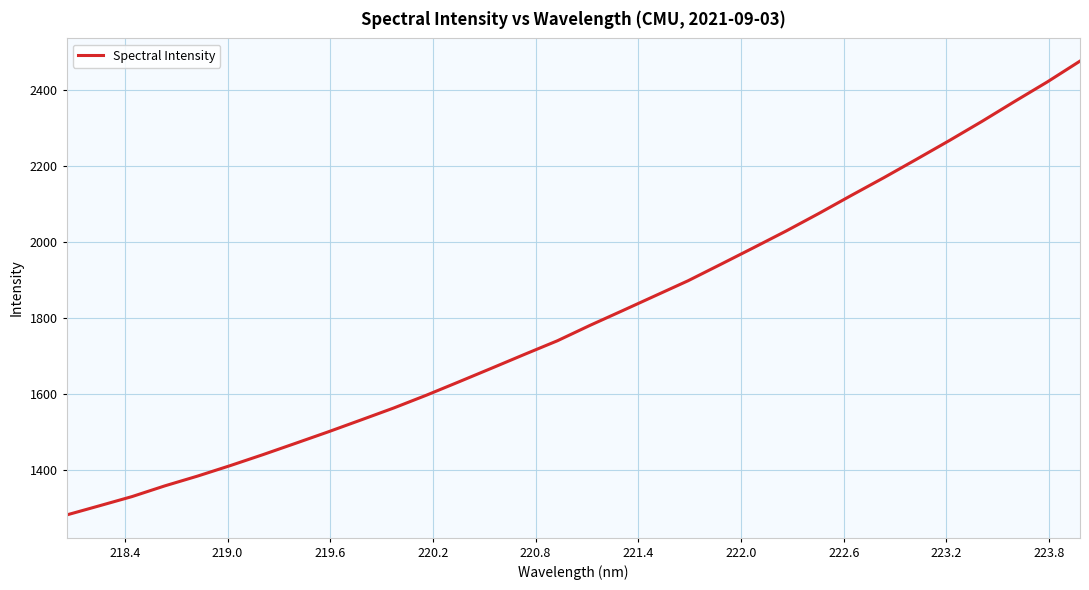

What is the greatest value displayed?

2477.3